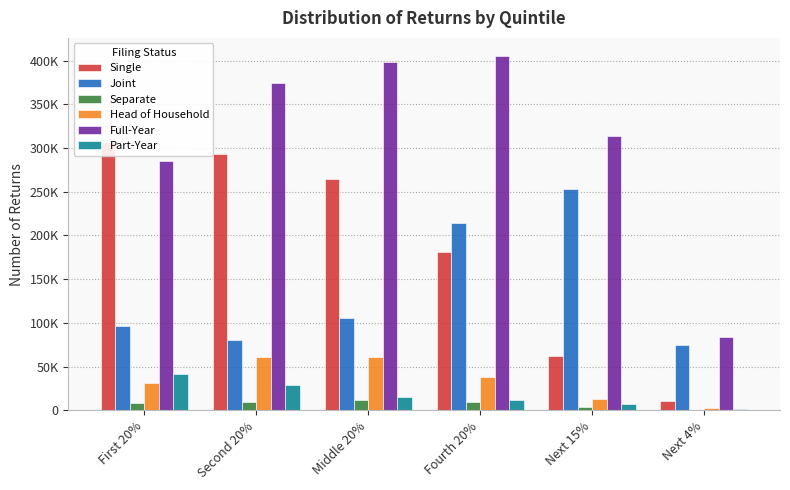

At which category is the sum across all series the highest?

Fourth 20%